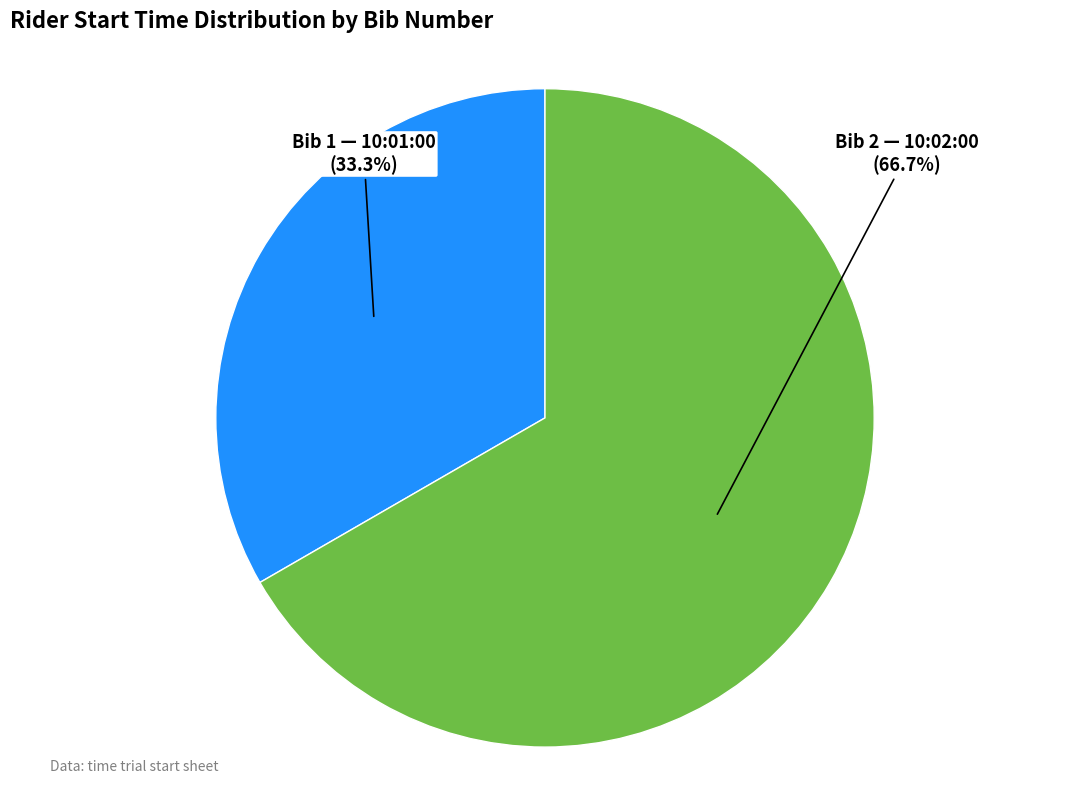

Rank the categories by value from highest to lowest.

Bib 2 — 10:02:00 (66.7%), Bib 1 — 10:01:00 (33.3%)